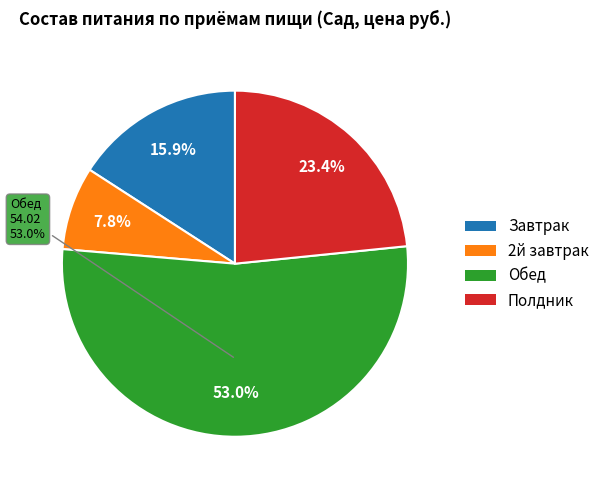

What is the change in value from Завтрак to 2й завтрак?

-8.2